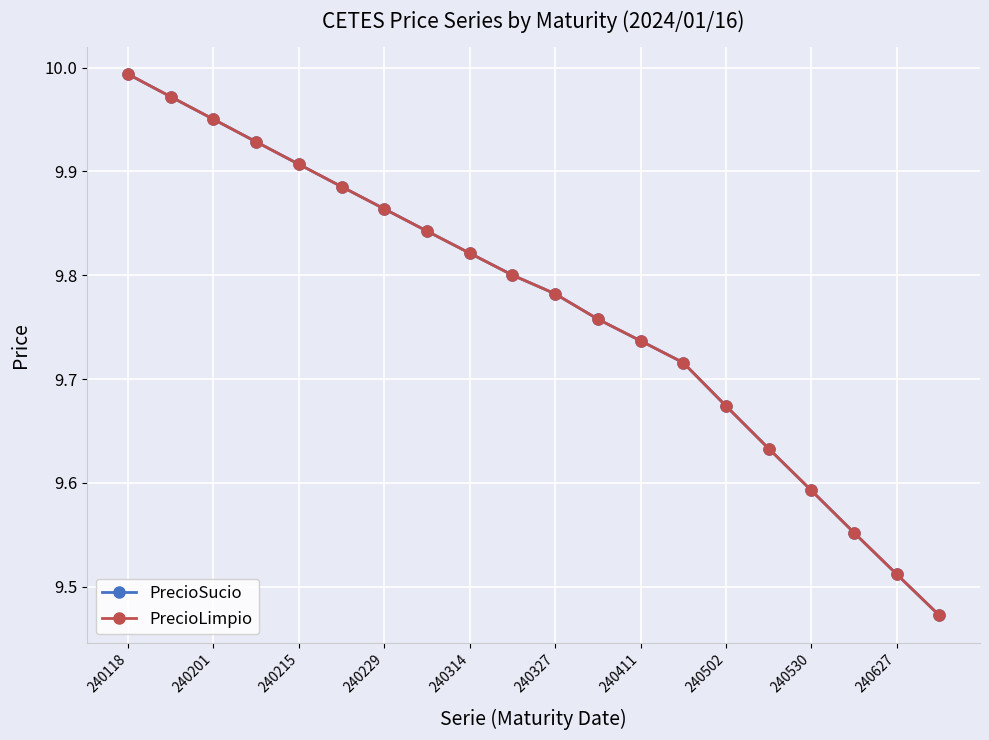

Rank the series by their maximum value, from highest to lowest.

PrecioSucio, PrecioLimpio